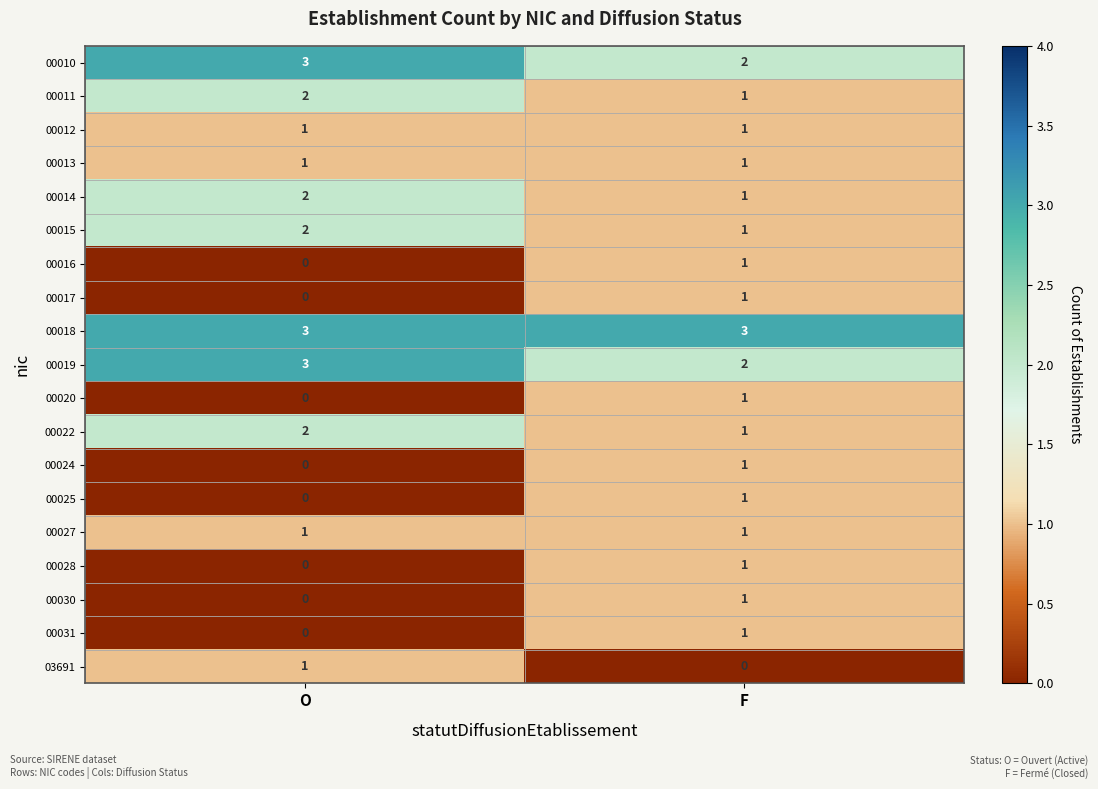

At how many categories does at least one series exceed 0?

2